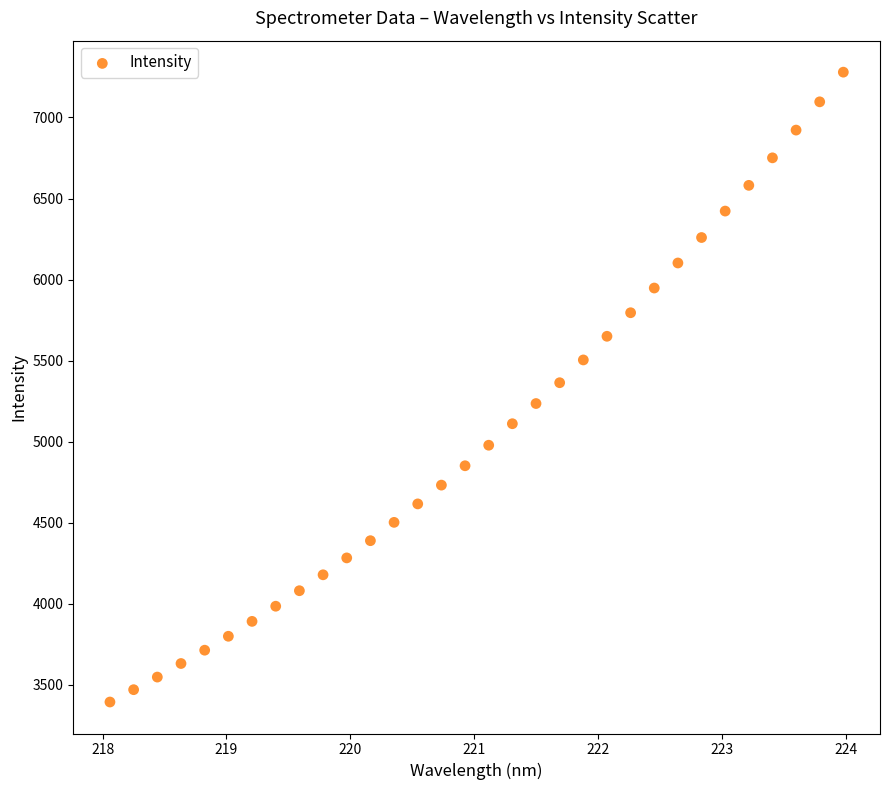

What is the range of X values (max minus min)?

5.9